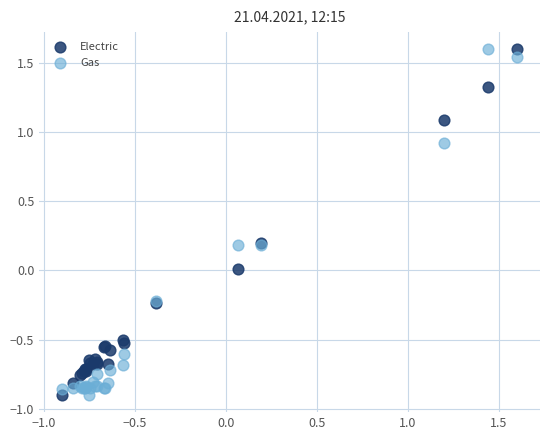

What is the X range (max minus min) for the scatter plot?

2.5